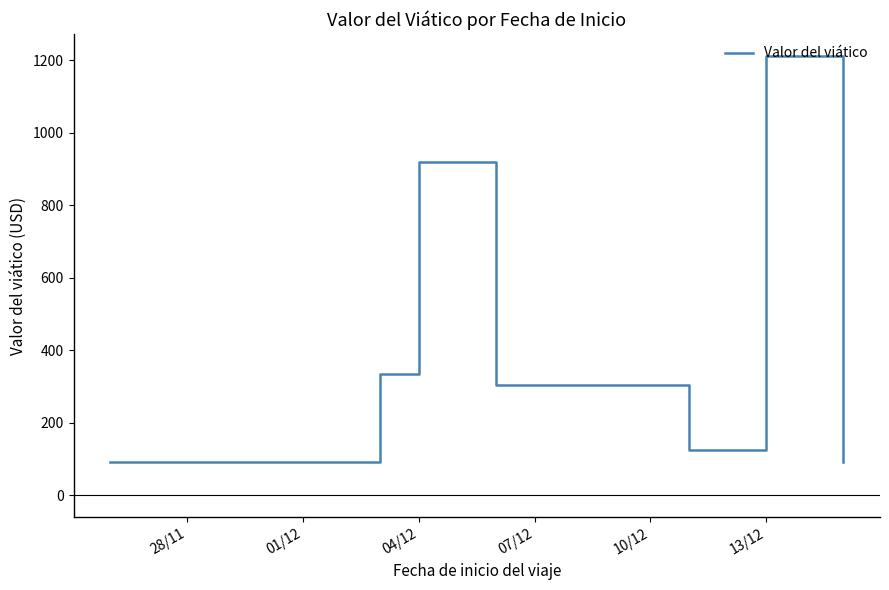

What is the difference between the maximum and minimum values?

1120